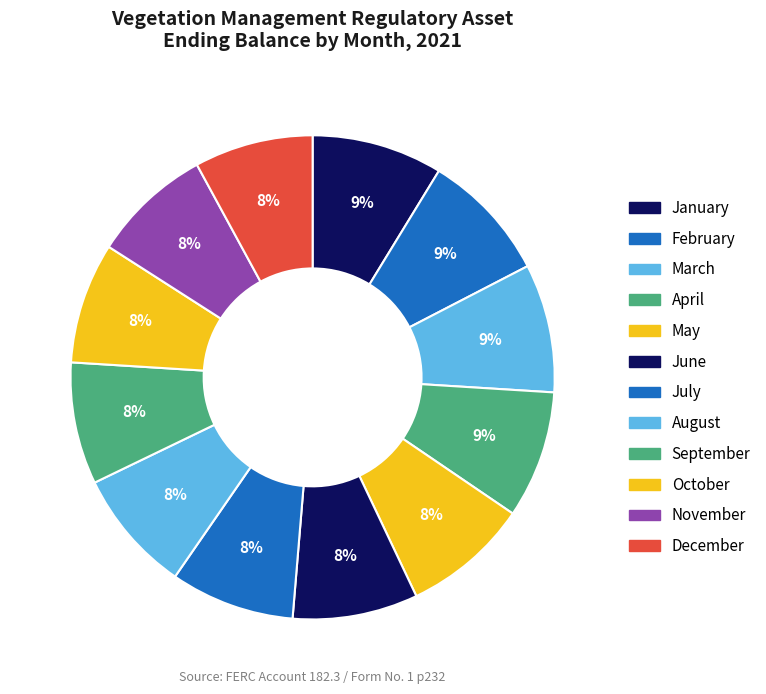

Rank the categories by value from lowest to highest.

December, November, October, September, August, July, June, May, April, March, February, January